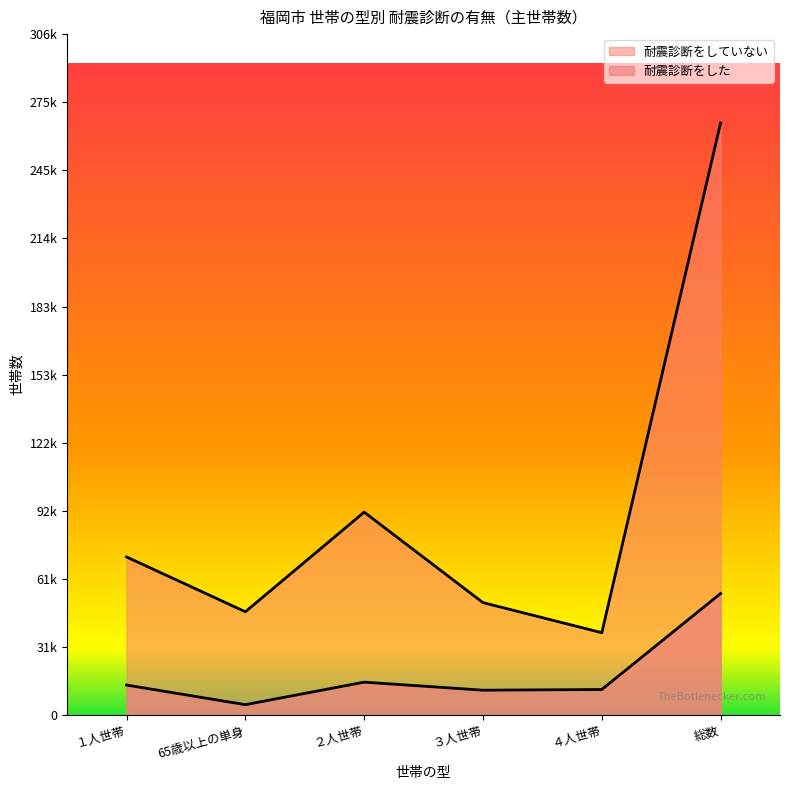

What is the total value across all series at 総数?

320400